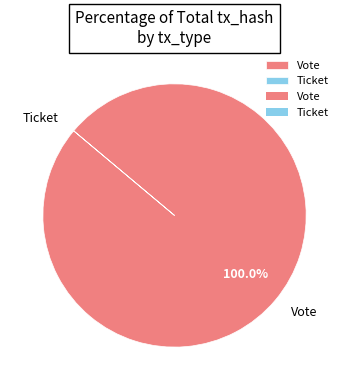

Is there any slice that represents more than half of the pie?

Yes